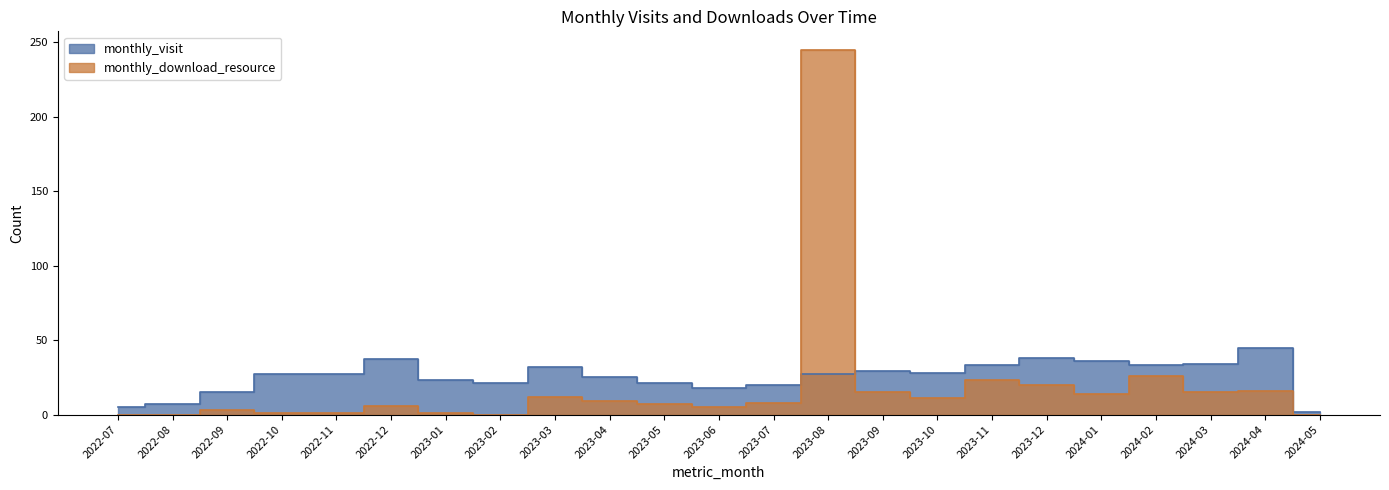

What is the maximum value for monthly_download_resource?

245